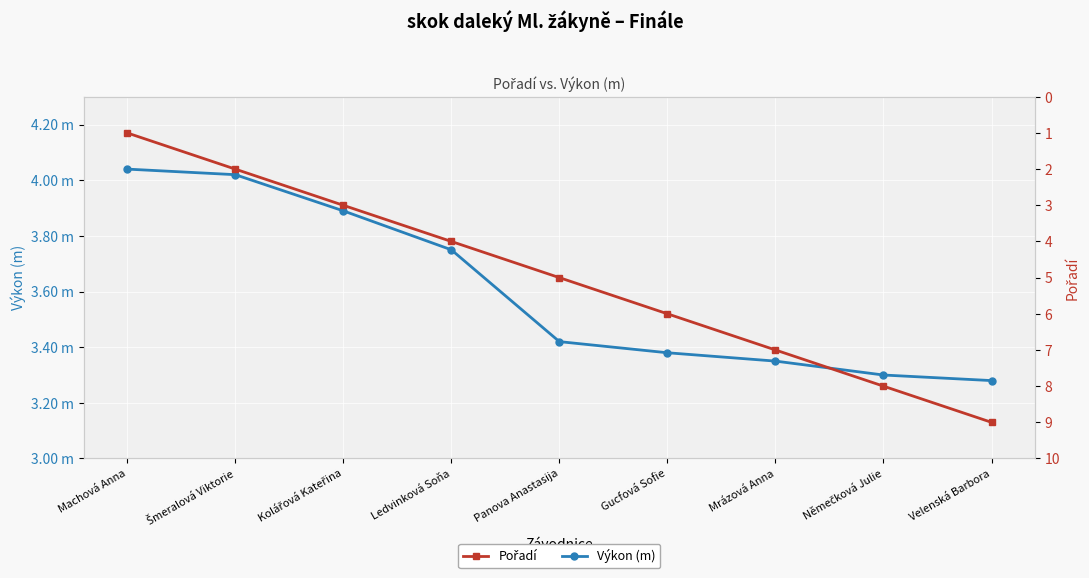

At which label does Pořadí first exceed 5?

Gucfová Sofie